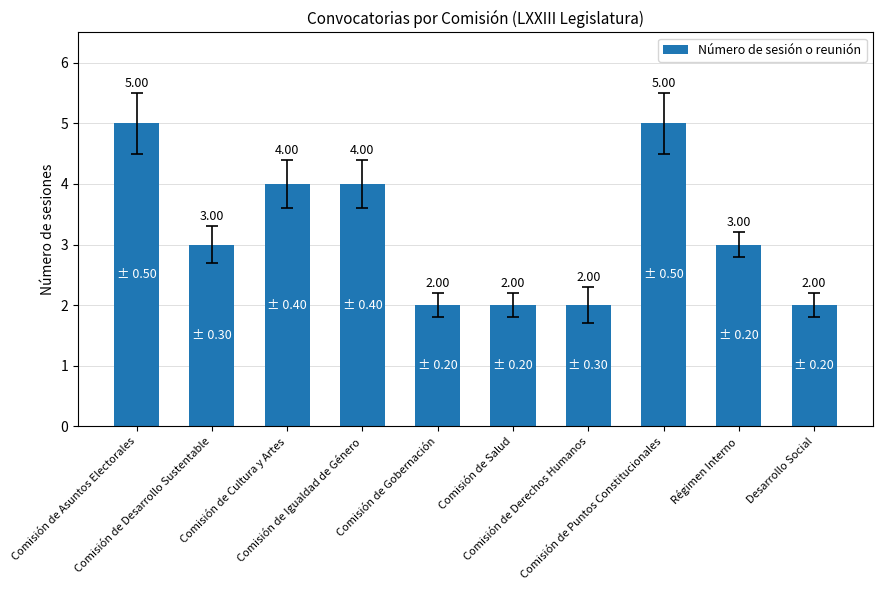

What is the difference between the second highest and second lowest values?

3